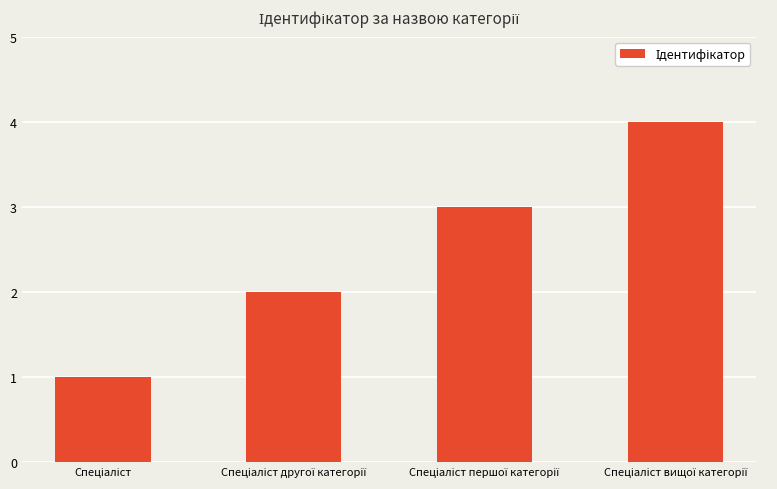

Are the bars horizontal?

No